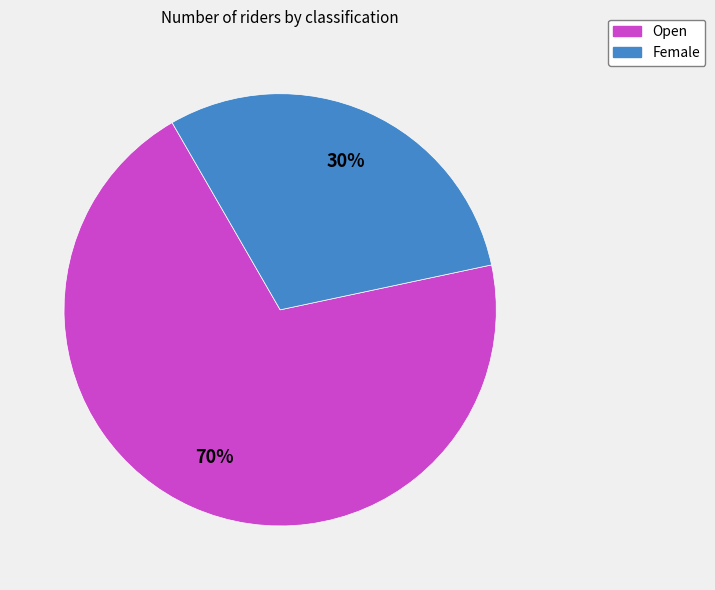

How many slices are in this pie chart?

2